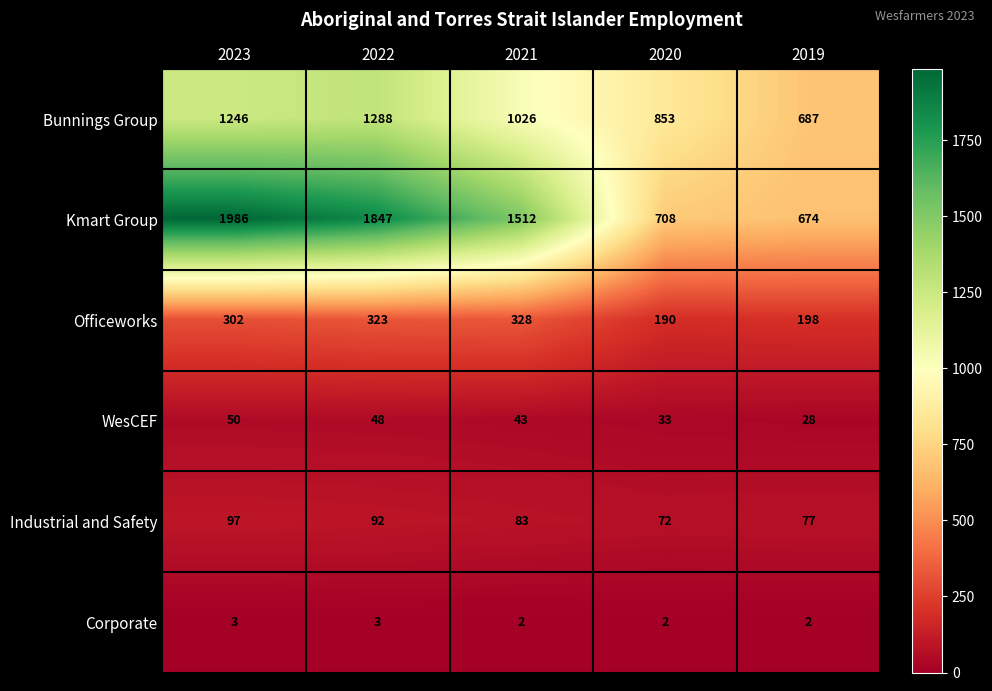

At which label does Bunnings Group reach its peak?

2022